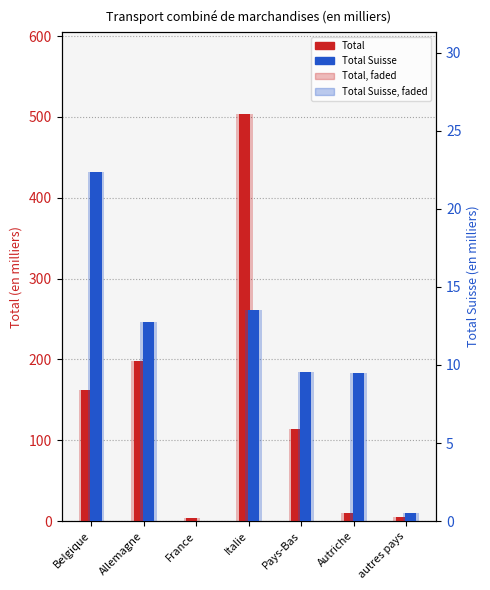

At which label is Total closest to 253?

Allemagne